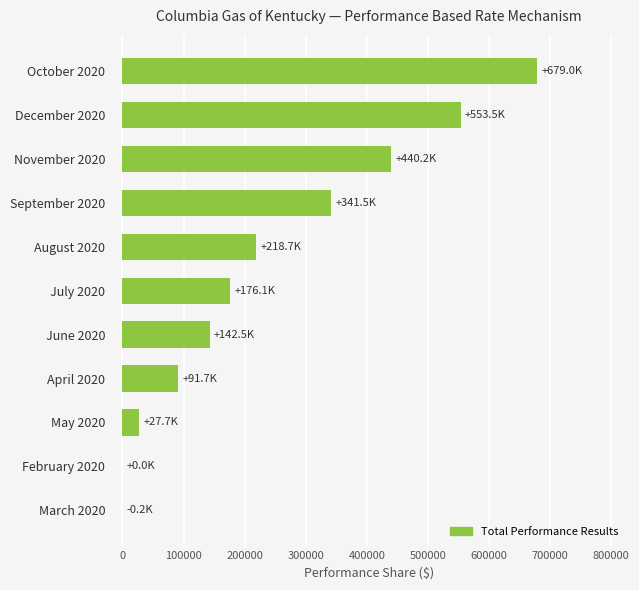

Which label corresponds to the largest value in the chart?

October 2020